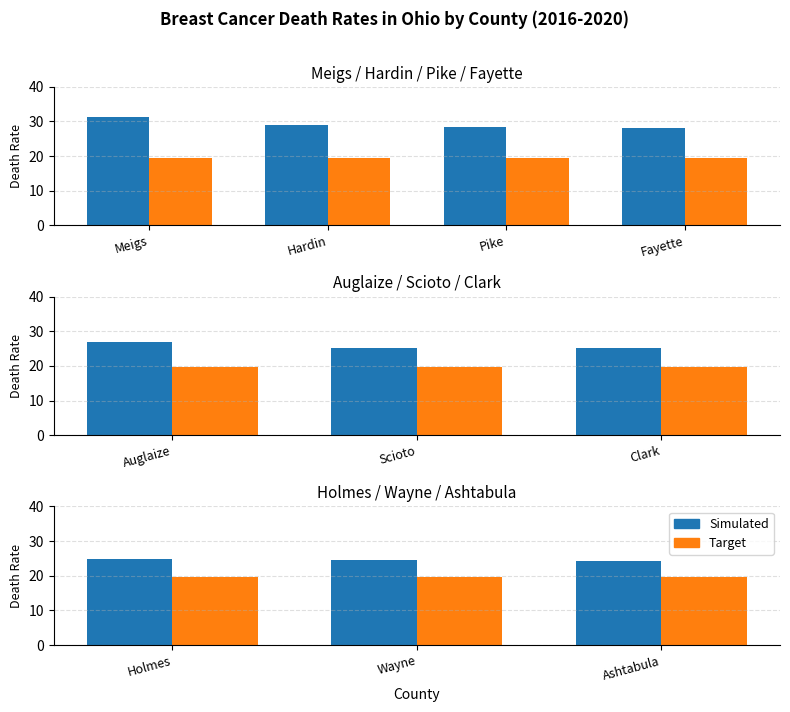

At which category is the sum across all series the highest?

Holmes